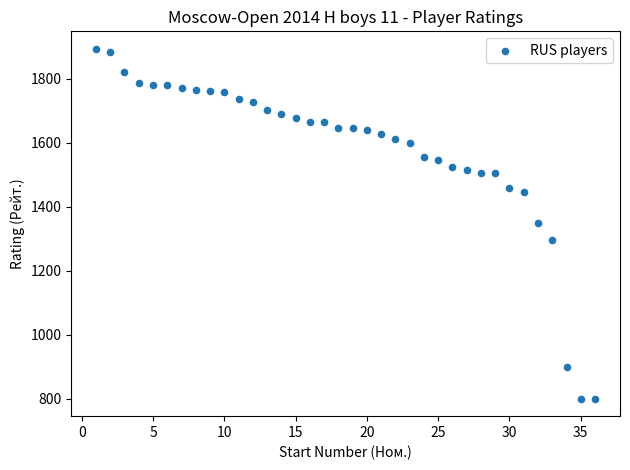

What is the range of X values (max minus min)?

35